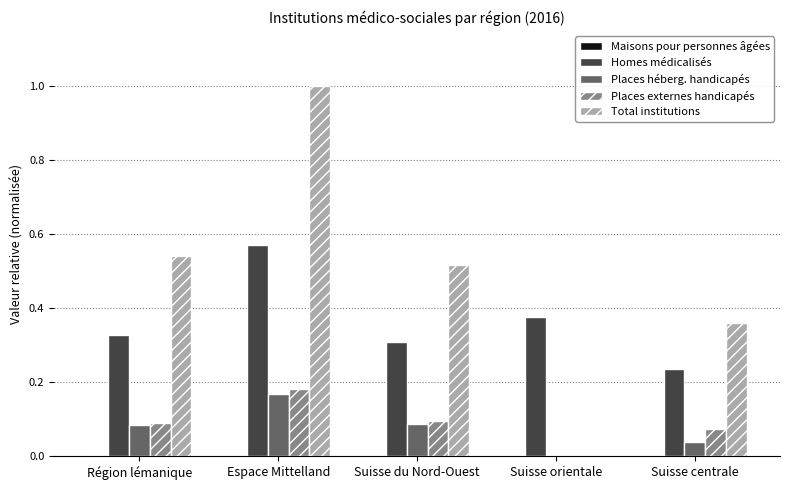

At which category does the chart reach its peak across all series?

Espace Mittelland